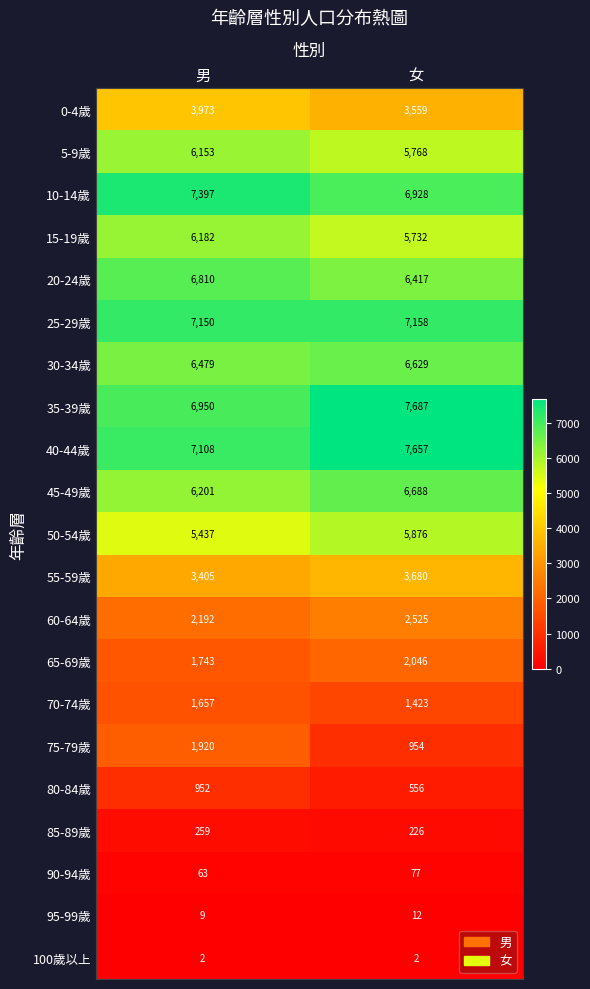

Where is 60-64歲 nearest to the value 2358?

男